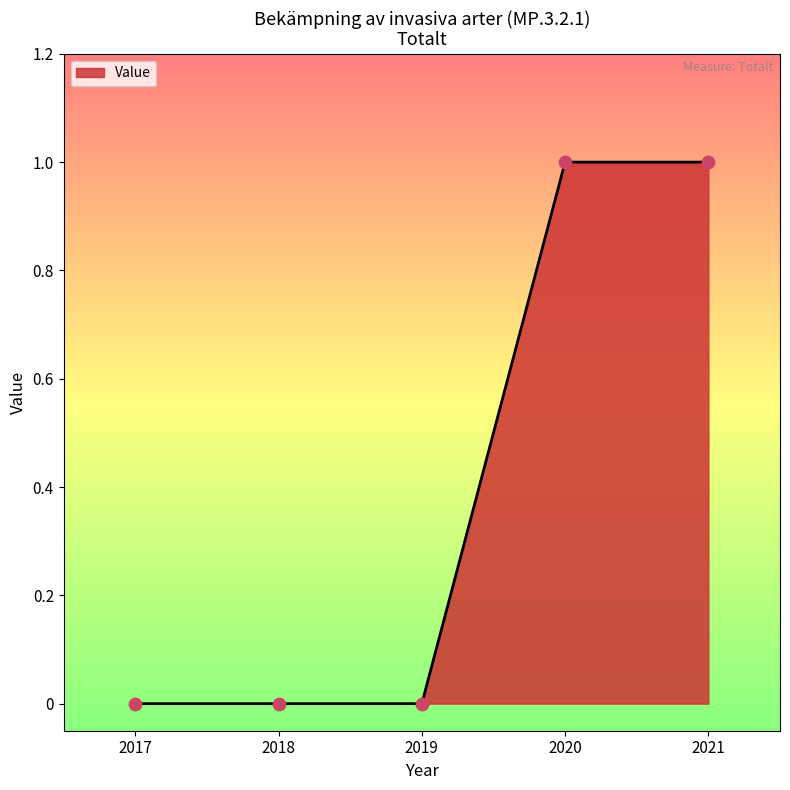

What is the change in value from 2017 to 2021?

+1